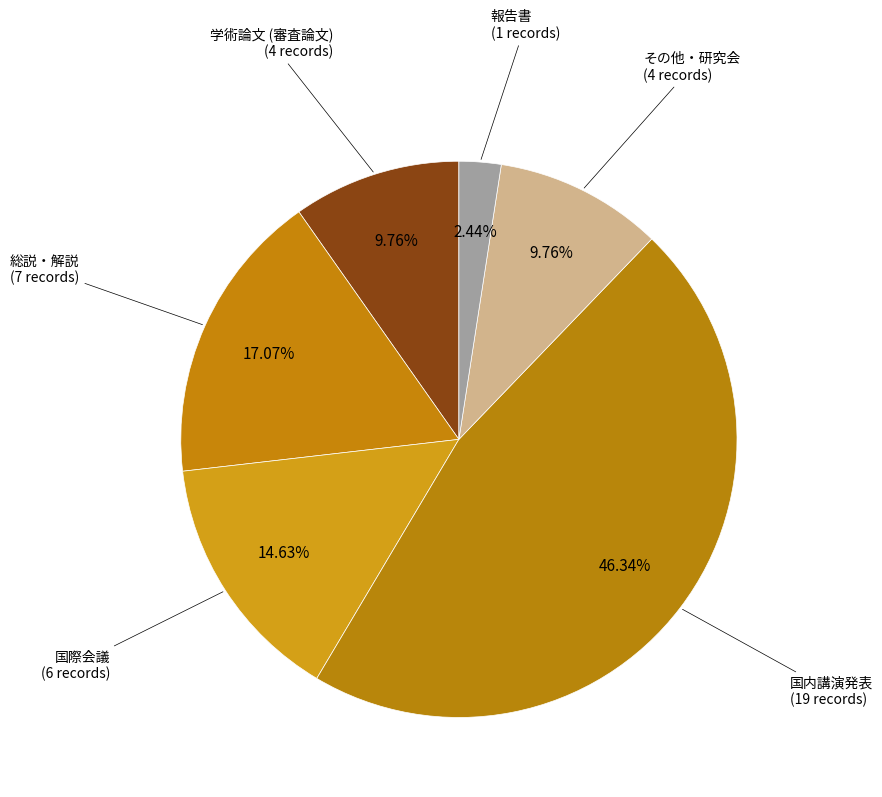

Which category has the biggest portion of the pie?

国内講演発表